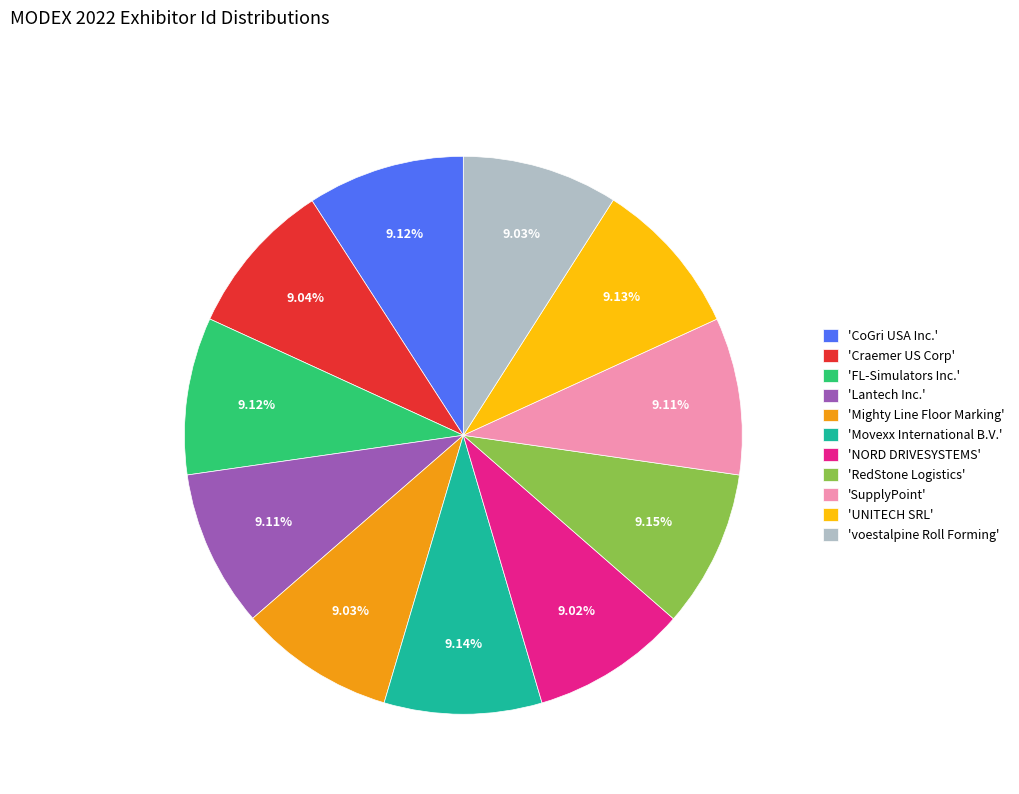

What is the ratio of the value at 'voestalpine Roll Forming' to the value at 'SupplyPoint'?

1.0